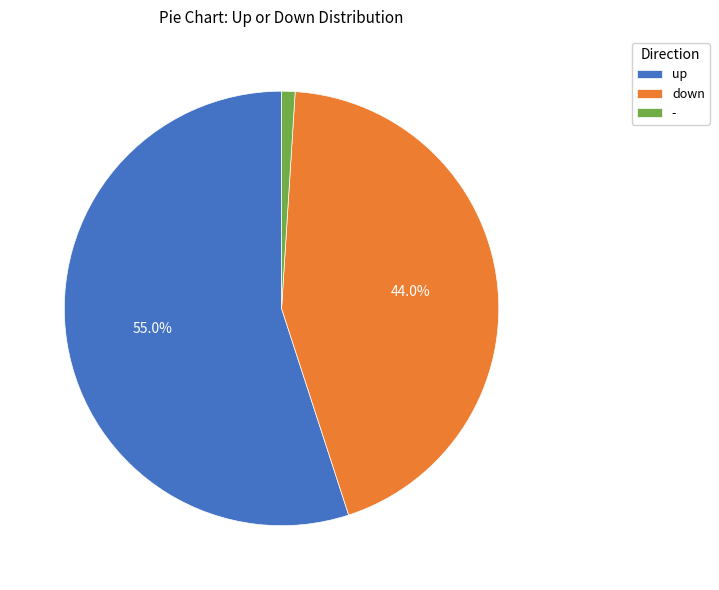

Combined, what portion of the pie is up and down?

99.0%